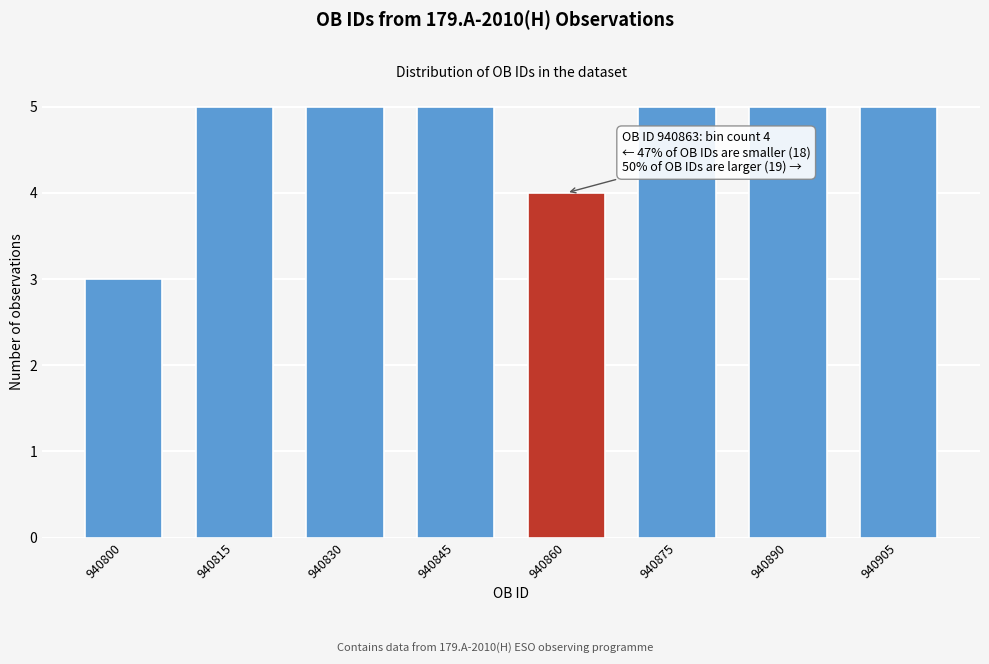

Reading left to right, what are all the values shown in this chart?

3	5	5	5	4	5	5	5